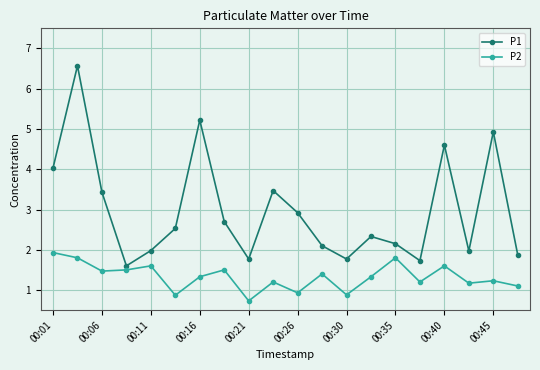

What is the lowest value of the P2 series?

0.7